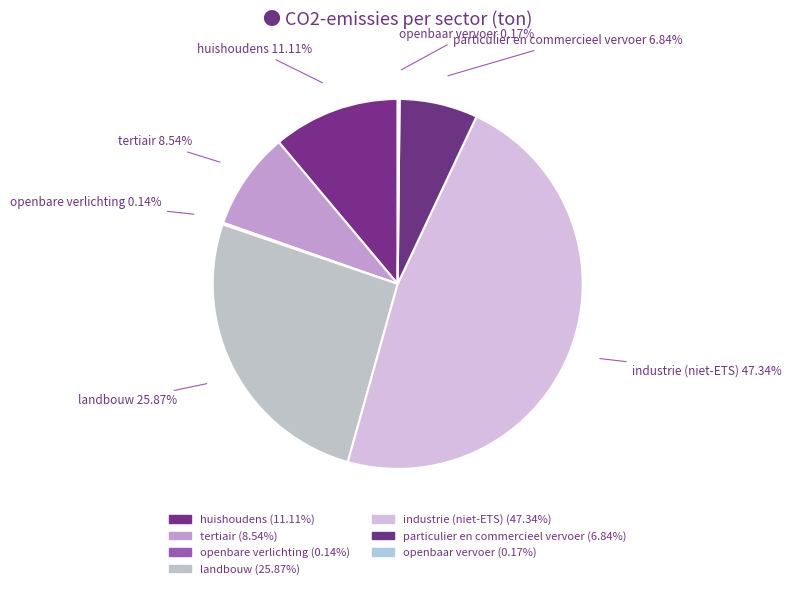

Is there a majority slice in this chart?

No